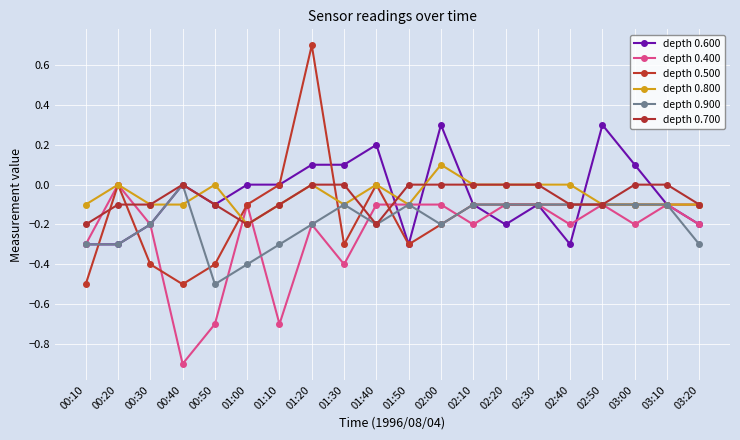

At which label does depth 0.400 reach its peak?

00:20